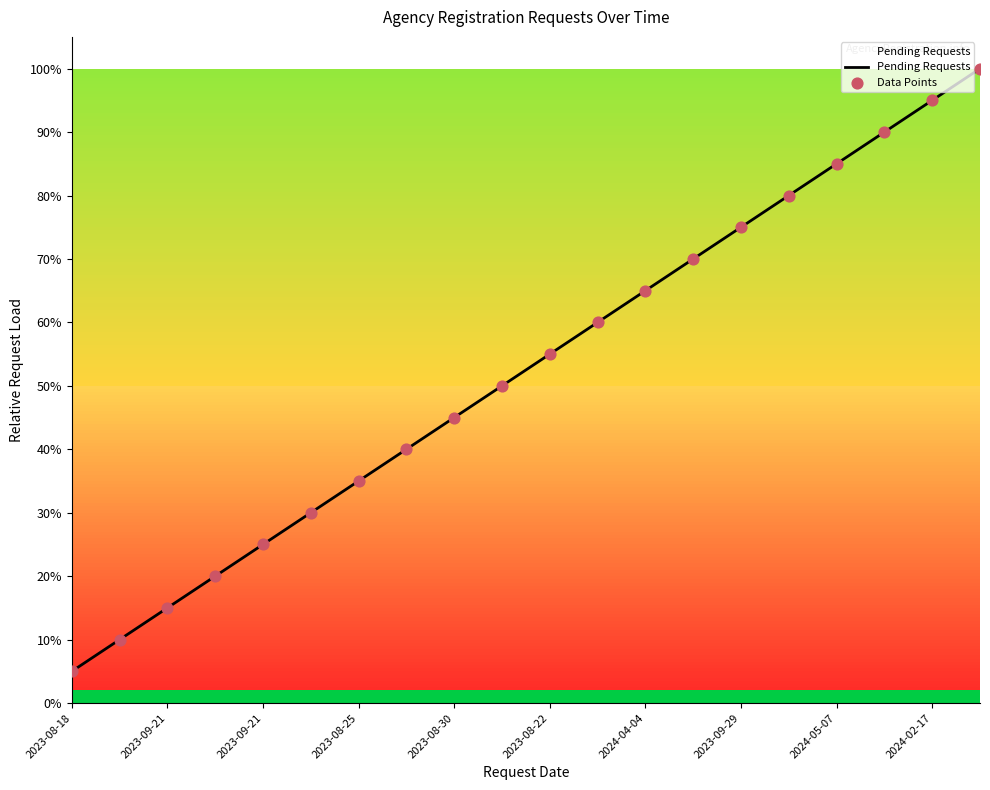

What is the change in value from 2023-09-28 to 2023-09-29?

+0.5